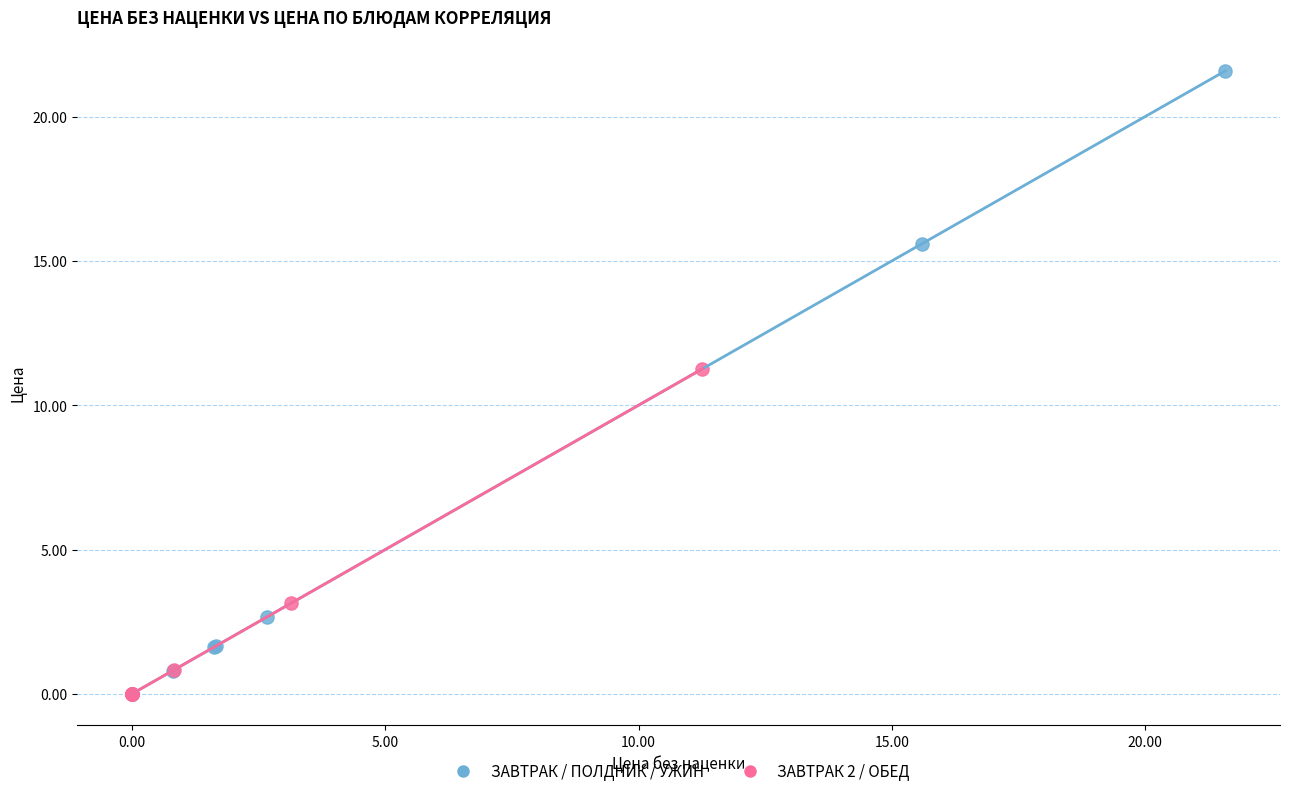

Which series reaches the maximum Y coordinate?

ЗАВТРАК / ПОЛДНИК / УЖИН